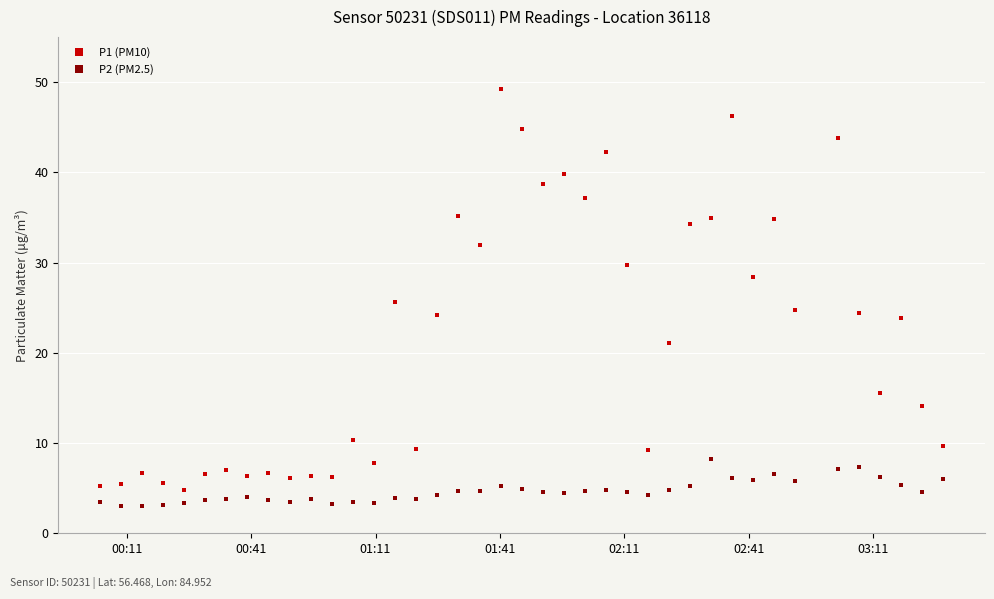

Which series has the largest range (max minus min)?

P1 (PM10)